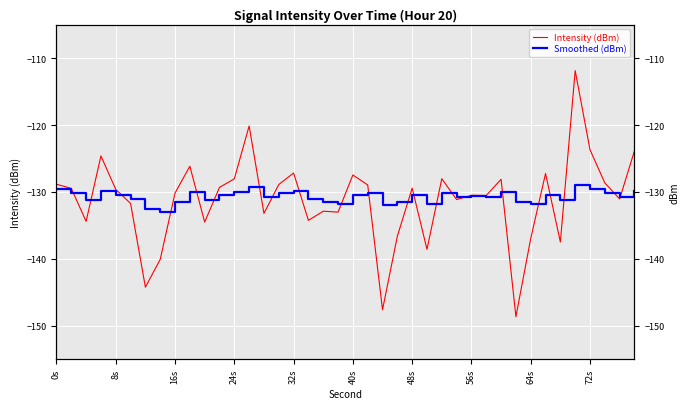

Which series has the largest range (max minus min)?

Intensity (dBm)